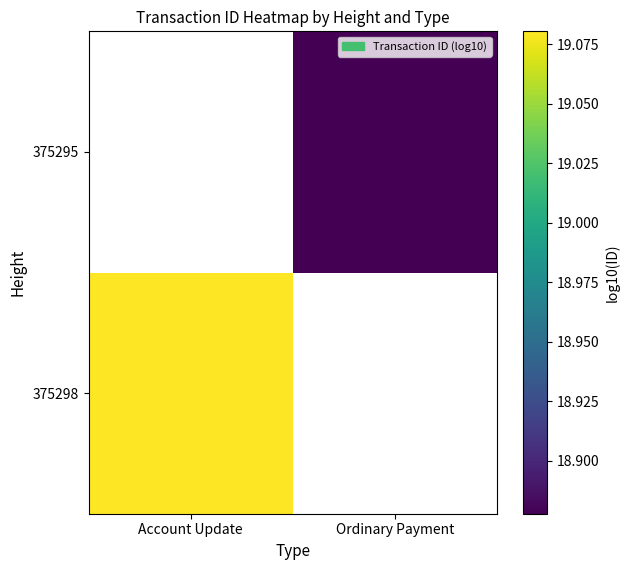

Rank the series by their maximum value, from lowest to highest.

375298, 375295